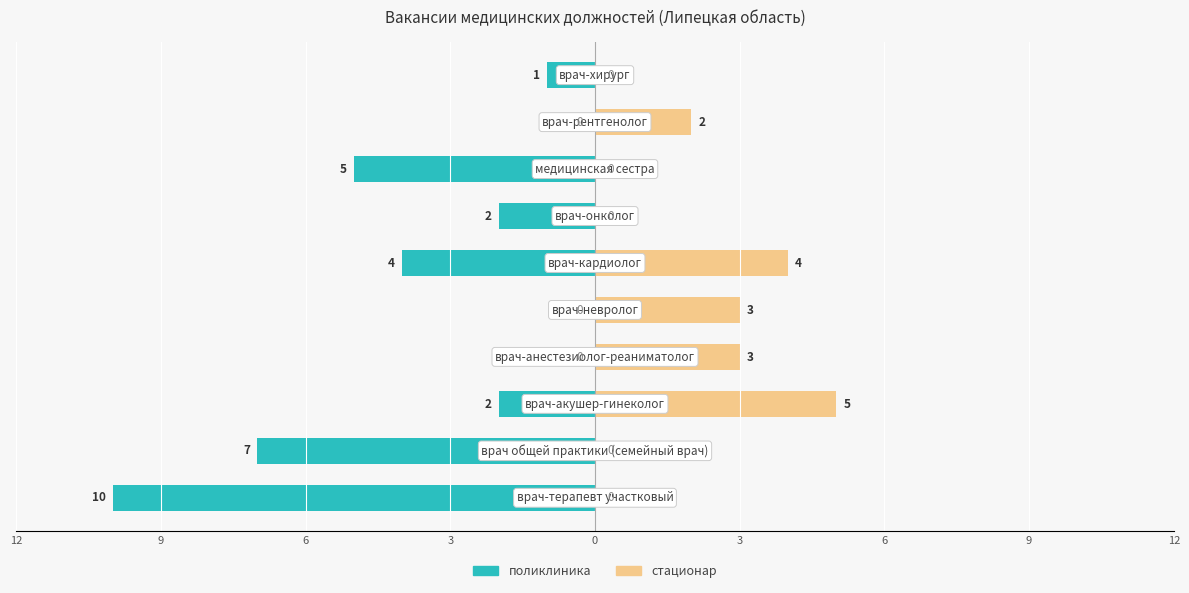

Reading left to right, transcribe all the data shown in this chart.

поликлиника: -10	-7	-2	0	0	-4	-2	-5	0	-1
стационар: 0	0	5	3	3	4	0	0	2	0